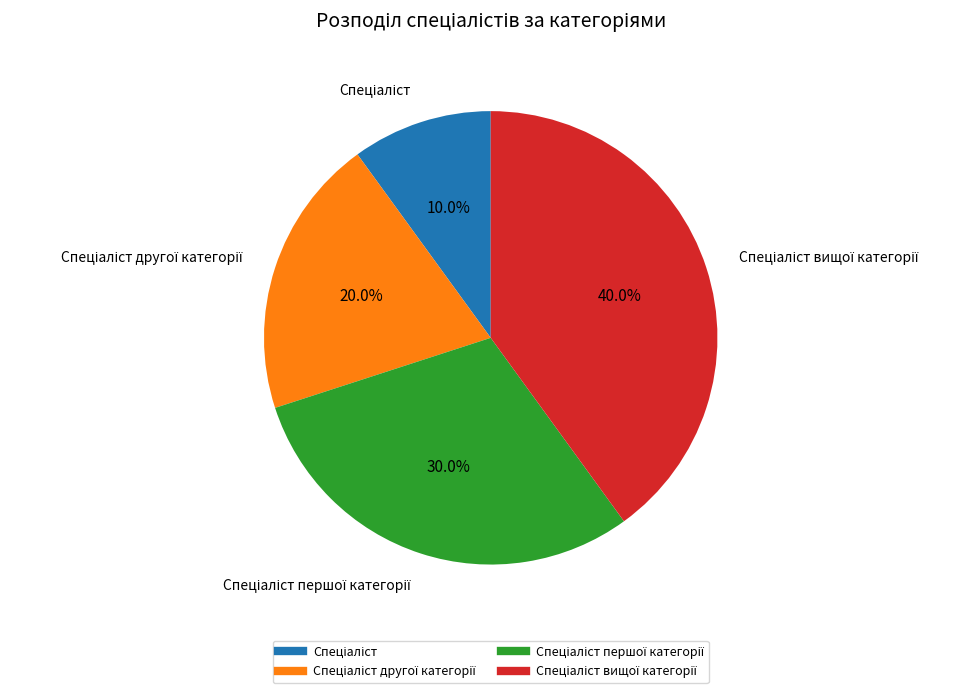

Is there a majority slice in this chart?

No